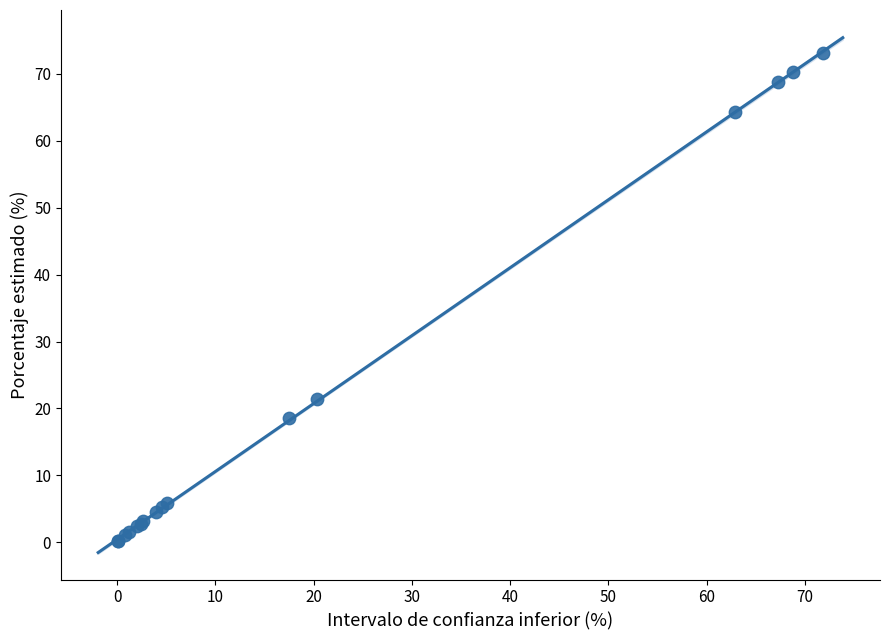

What Y value in the scatter plot is closest to 36?

21.5